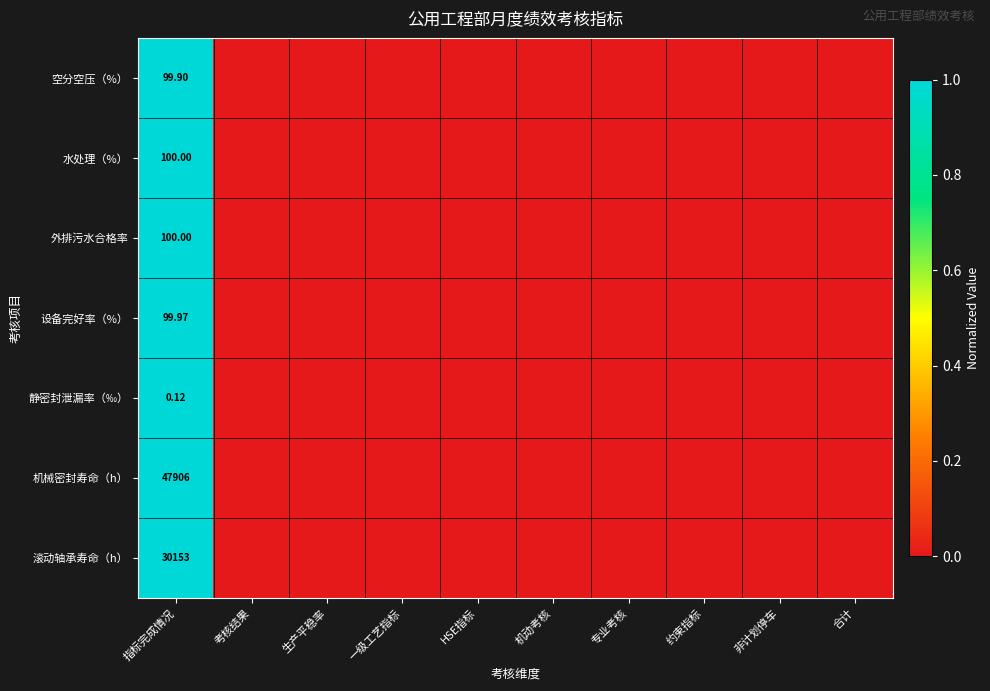

How many values in 静密封泄漏率（‰） are above zero?

1